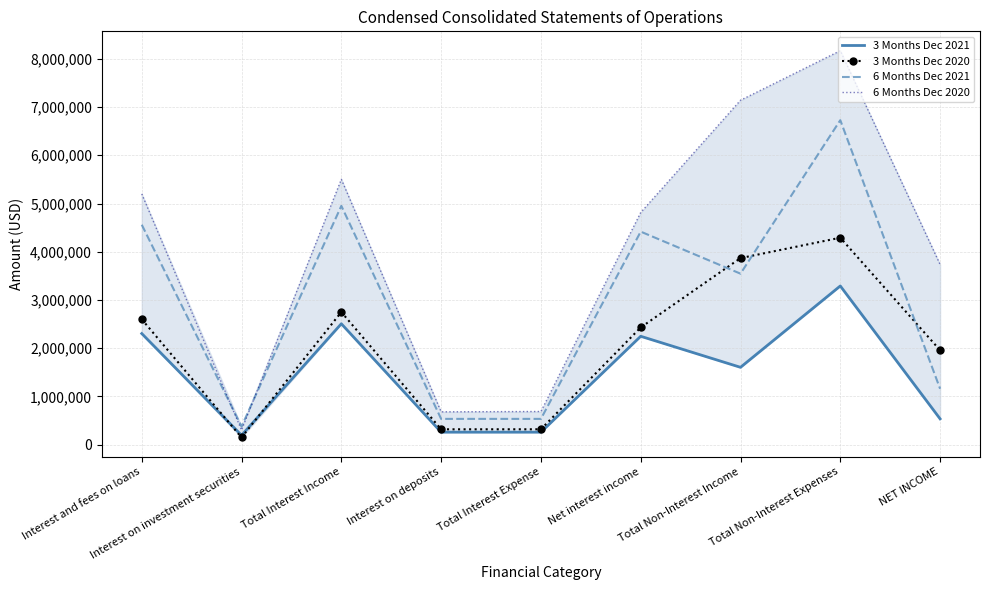

Is it true that 3 Months Dec 2020 equals 6917191 at Total Non-Interest Income?

False